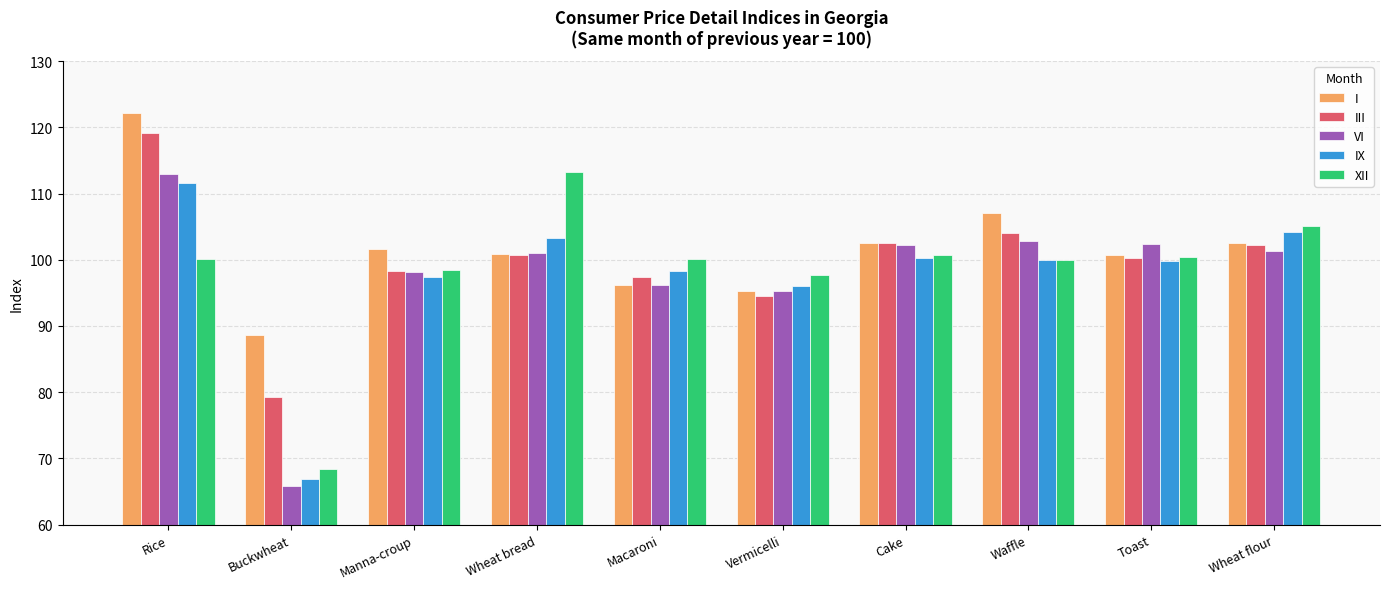

What is the value of the III bar at the 7th from the left?

102.6